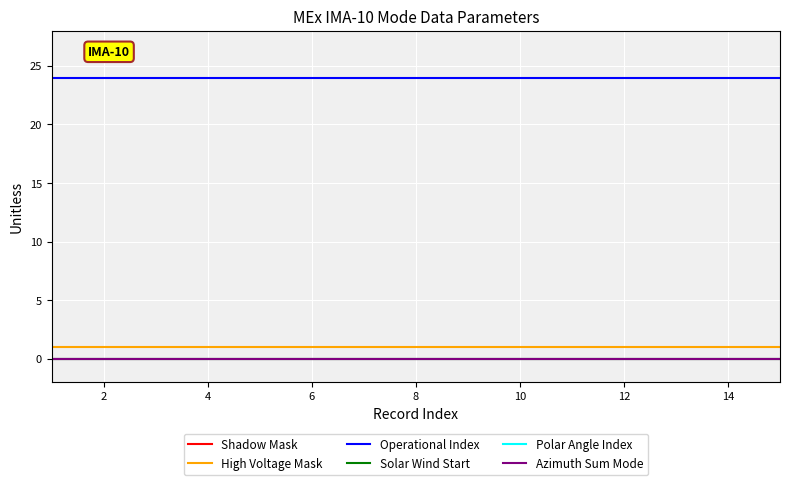

Does the chart display data point markers on the line(s)?

No